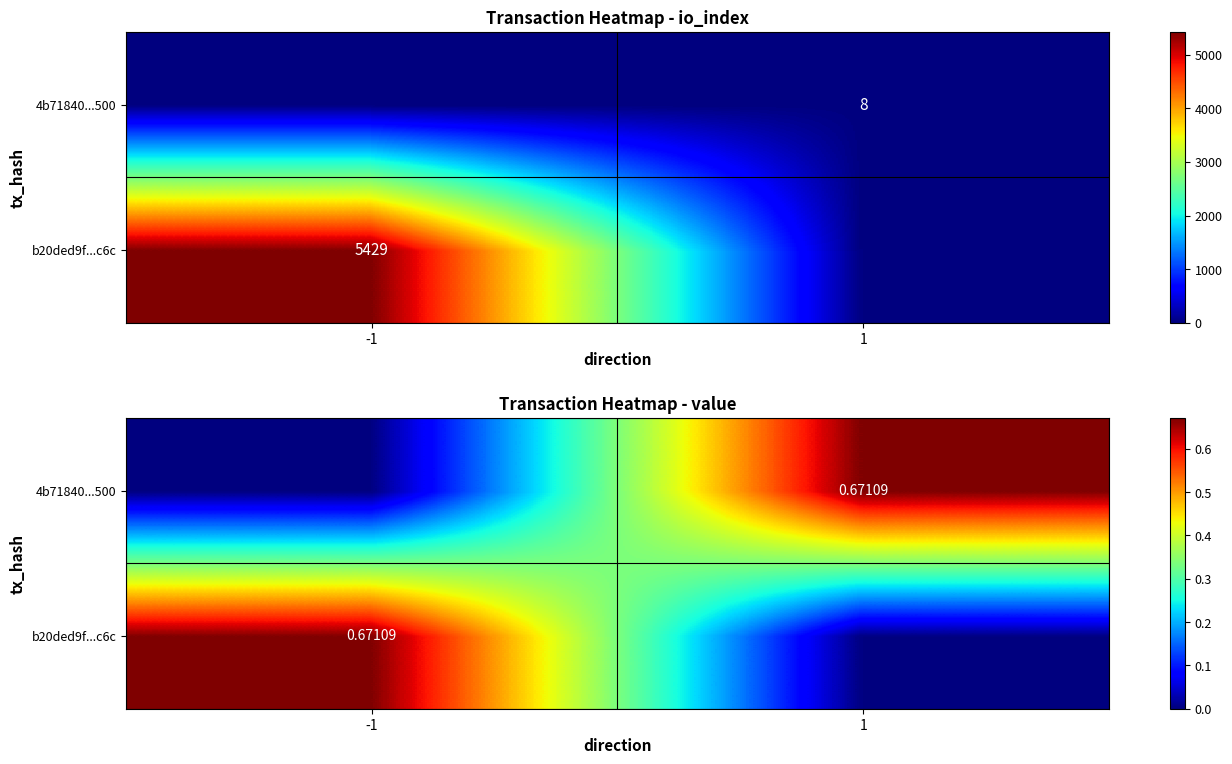

List the labels in order of 4b71840...500 value, smallest first.

-1, 1